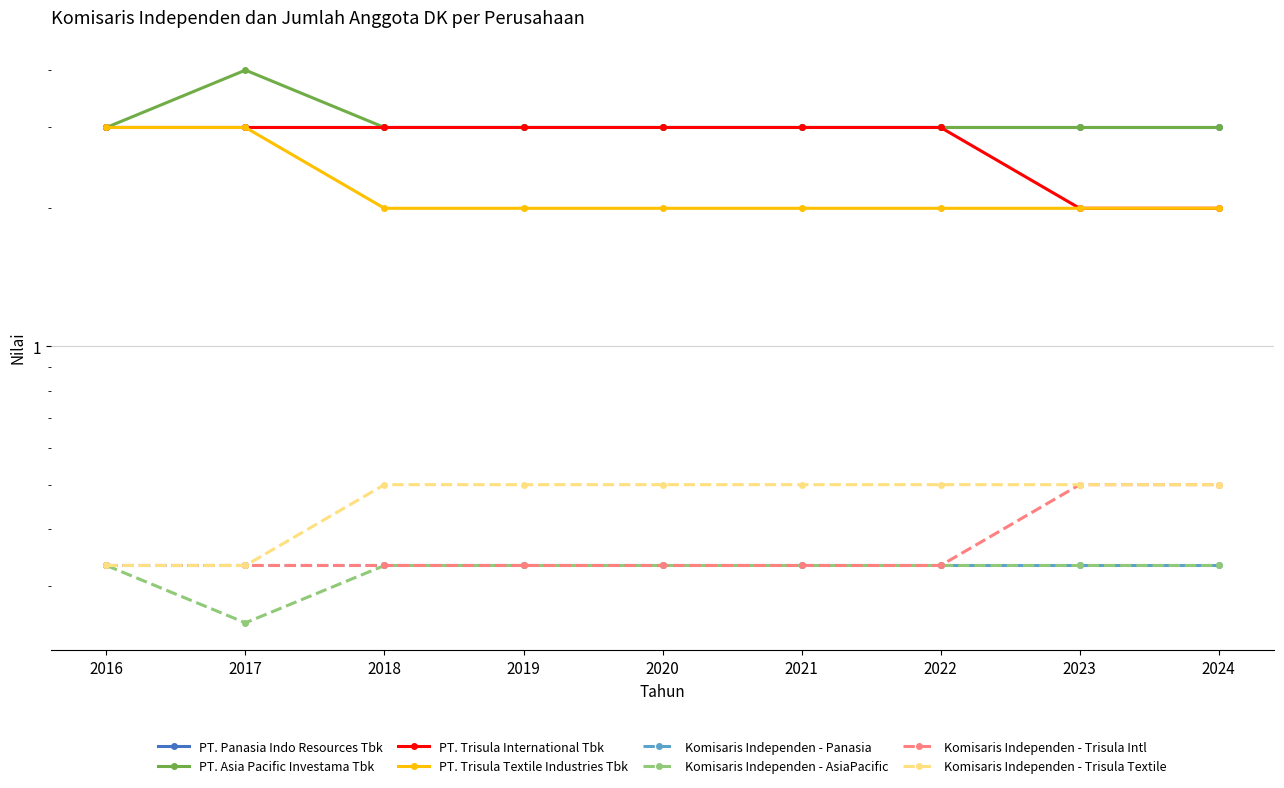

Is it true that PT. Trisula International Tbk equals 0.1 at 2018?

False